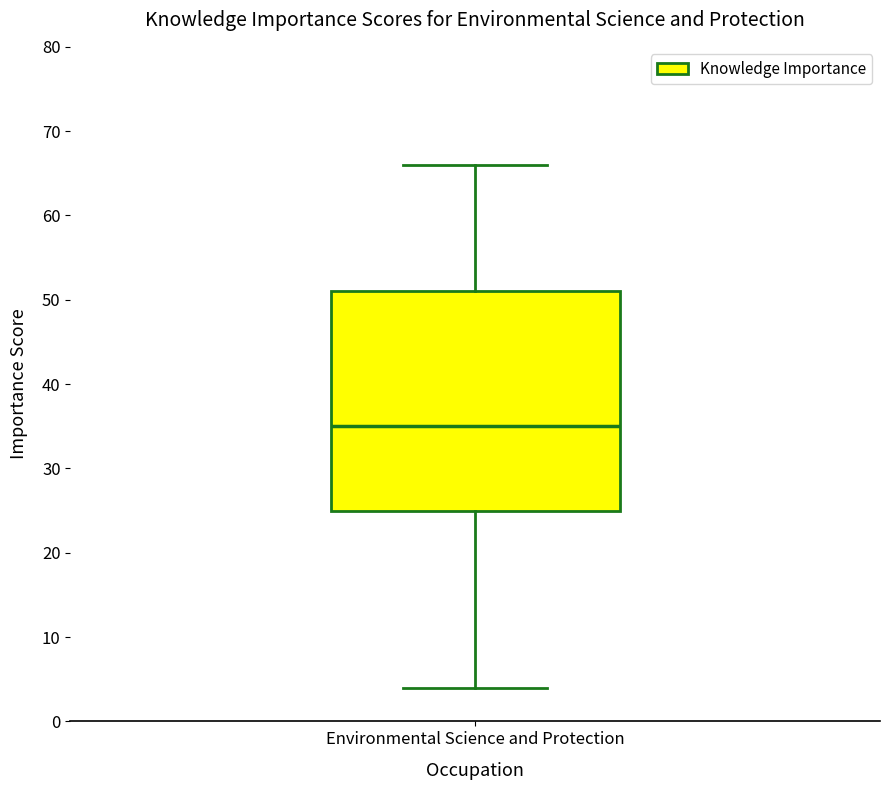

Transcribe this box plot: give where the median line is, the range the box spans, and where the two whiskers end, as read against the y-axis. The values are not printed on the chart, so give them approximately, as read against the axis.

median 35, box 25 to 51, whiskers 4 to 66